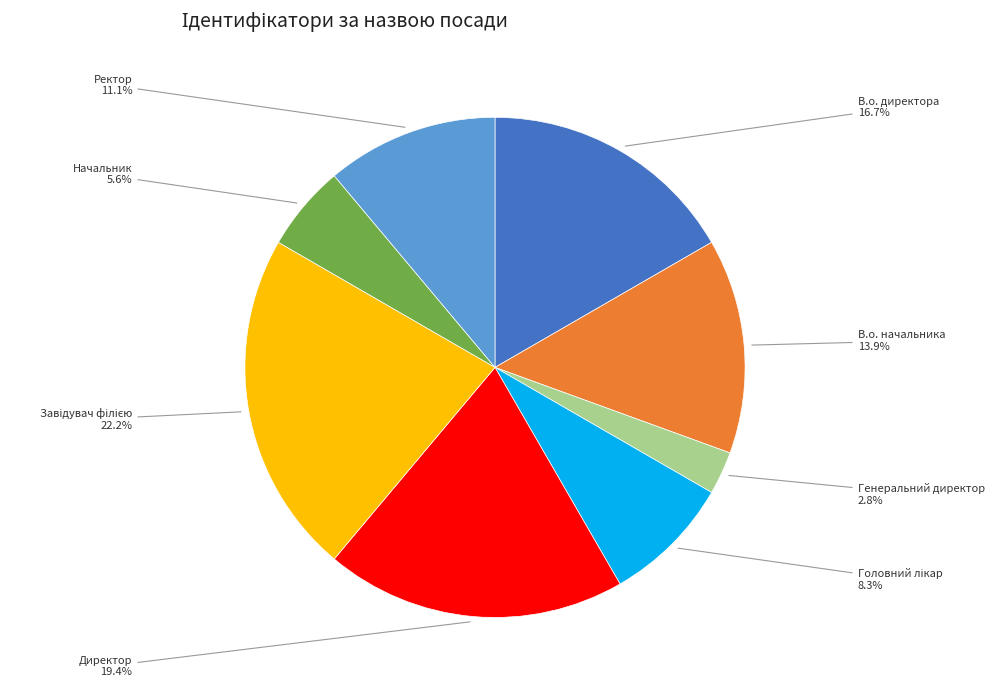

Is there any slice that represents more than half of the pie?

No